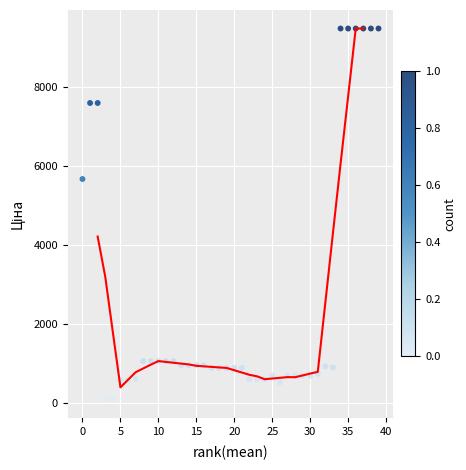

What Y value in the scatter plot is closest to 4797?

5673.8